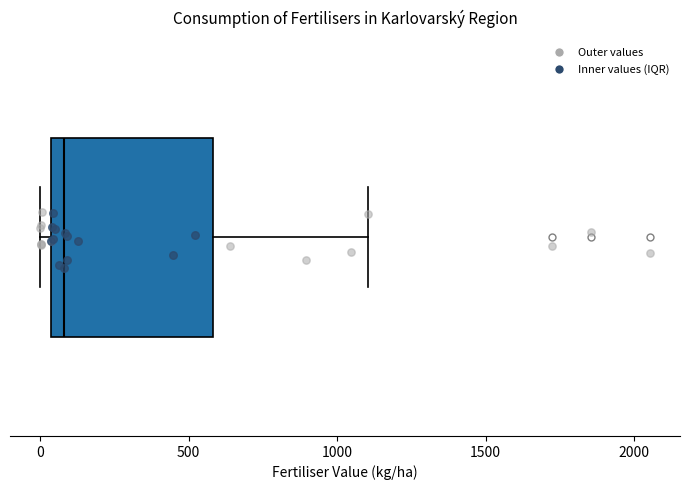

Transcribe this box plot: give where the median line is, the range the box spans, and where the two whiskers end, as read against the x-axis. The values are not printed on the chart, so give them approximately, as read against the axis.

median 100, box 50 to 600, whiskers 0 to 1100